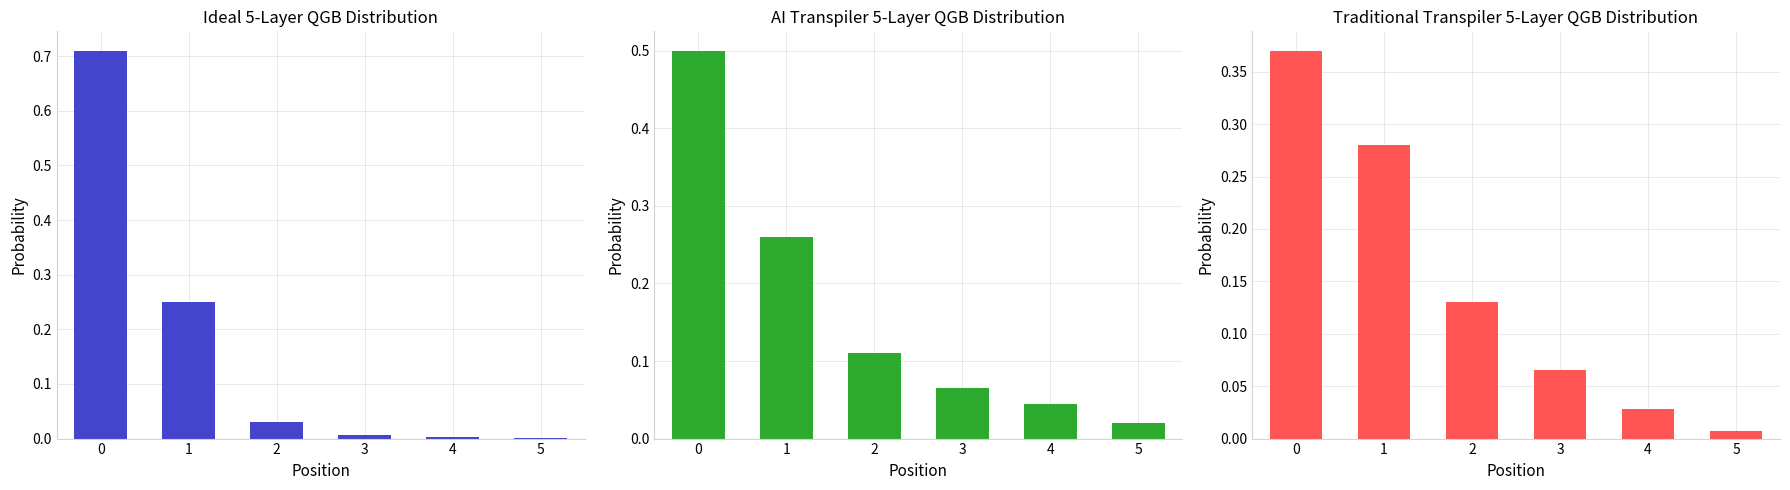

What is the maximum value for AI Transpiler Distribution?

0.5